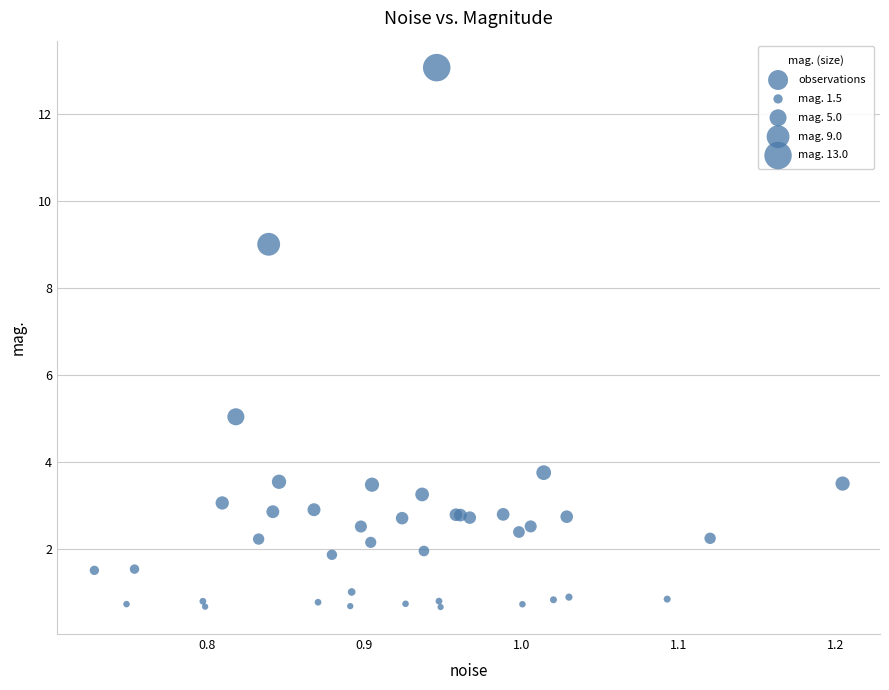

What Y value in the scatter plot is closest to 6?

5.0